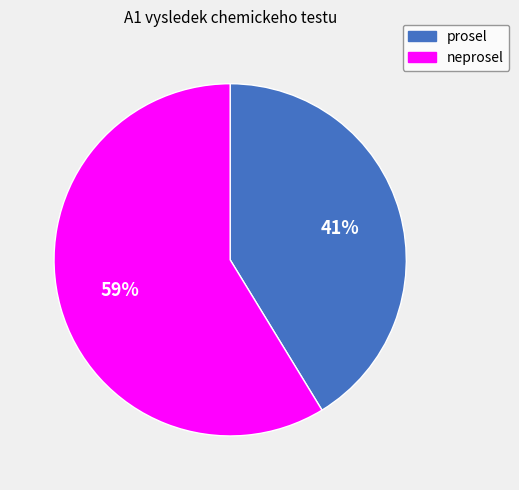

Do prosel and neprosel together represent more than half of the pie?

Yes